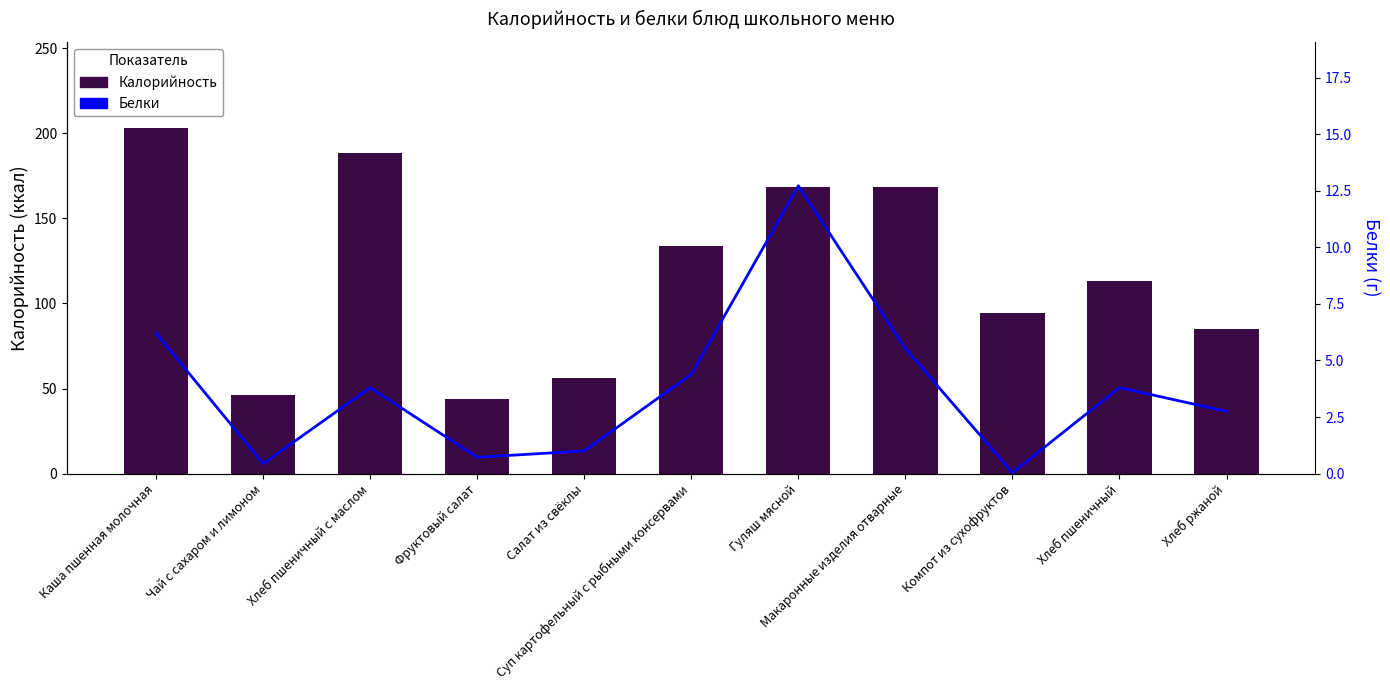

Which series has the widest spread of values?

Калорийность